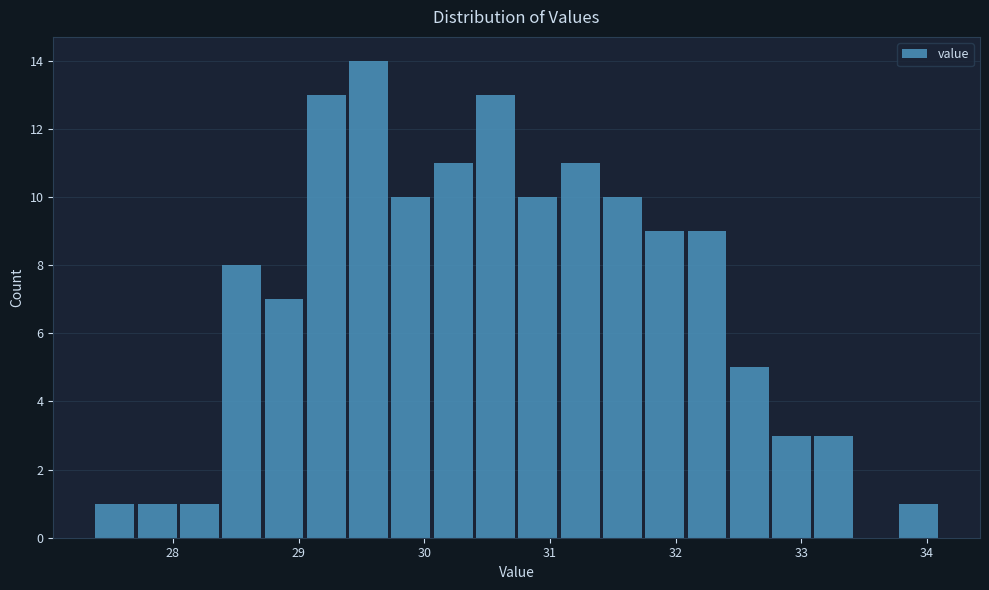

Around what value on the x-axis is the tallest bar? Give the approximate position of its centre, as read against the axis.

29.6